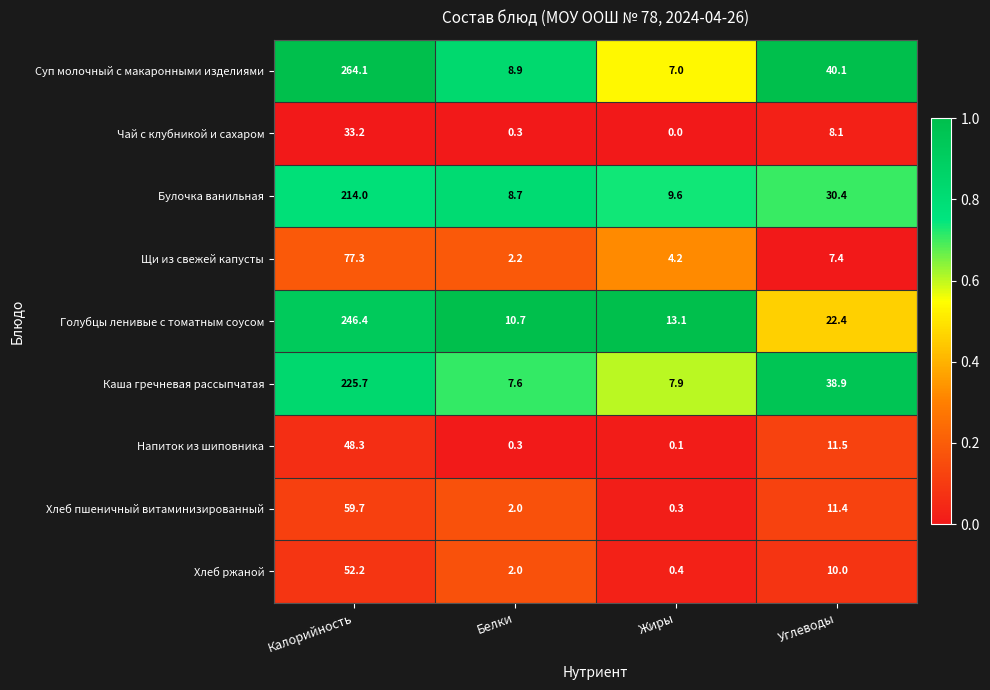

What is the spread (max minus min) of values at Углеводы?

32.7